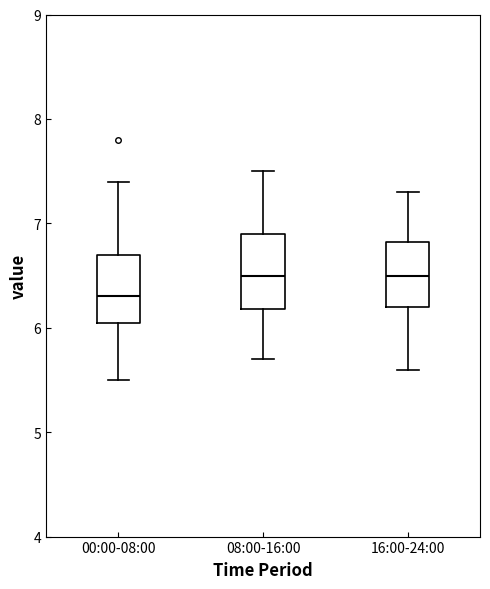

Reading left to right, transcribe this box plot: for each box, give where its median line is, the range the box spans, and where its two whiskers end, as read against the y-axis. The values are not printed on the chart, so give them approximately, as read against the axis.

00:00-08:00: median 6.3, box 6.1 to 6.7, whiskers 5.5 to 7.4
08:00-16:00: median 6.5, box 6.2 to 6.9, whiskers 5.7 to 7.5
16:00-24:00: median 6.5, box 6.2 to 6.8, whiskers 5.6 to 7.3